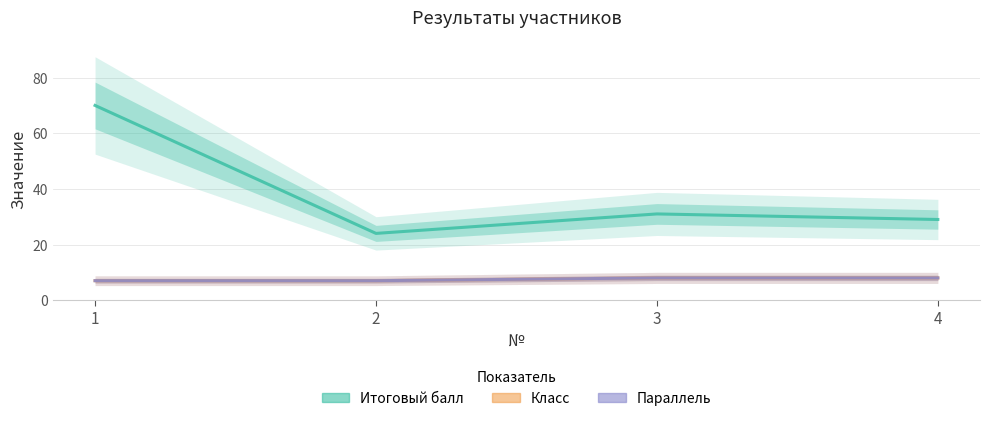

Reading left to right, extract all data points from this chart.

Итоговый балл: 70	24	31	29
Класс: 7	7	8	8
Параллель: 7	7	8	8